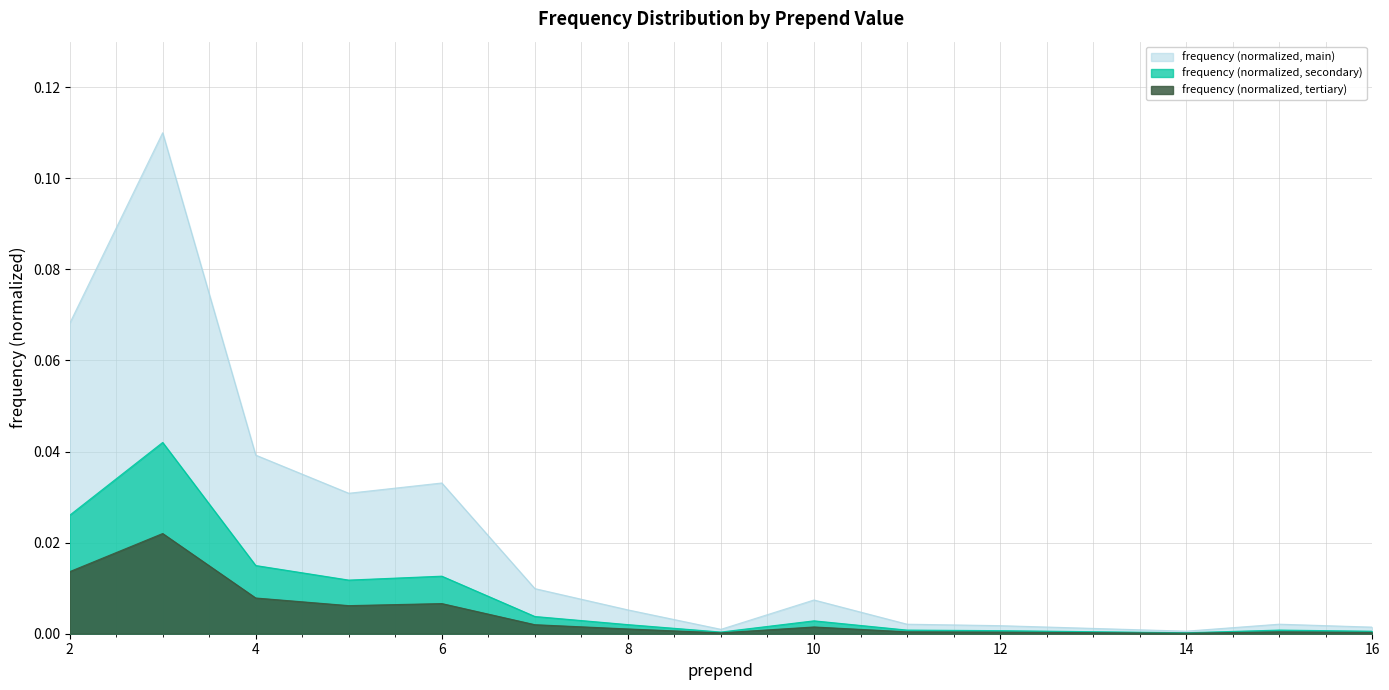

List the labels in order of value, smallest first.

14, 9, 16, 12, 11, 15, 8, 10, 7, 5, 6, 4, 2, 3